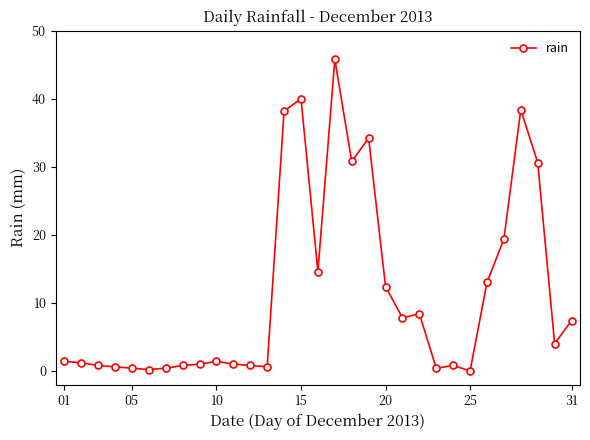

What is the maximum value shown in the chart?

45.8